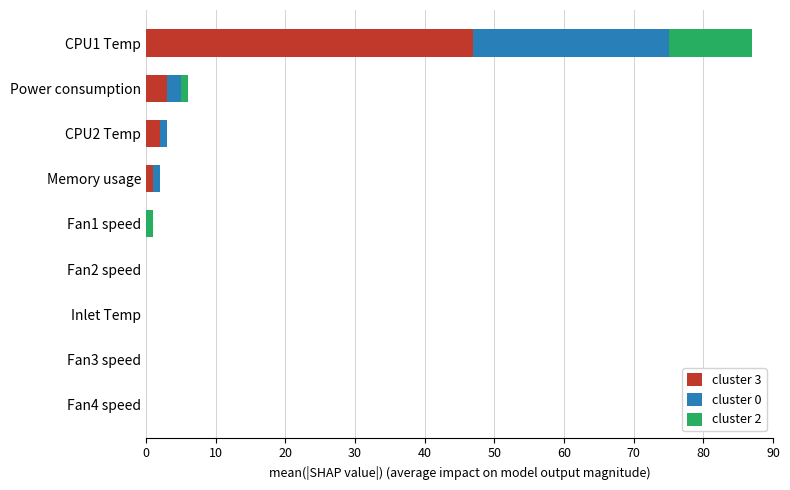

At which category is the sum across all series the highest?

CPU1 Temp